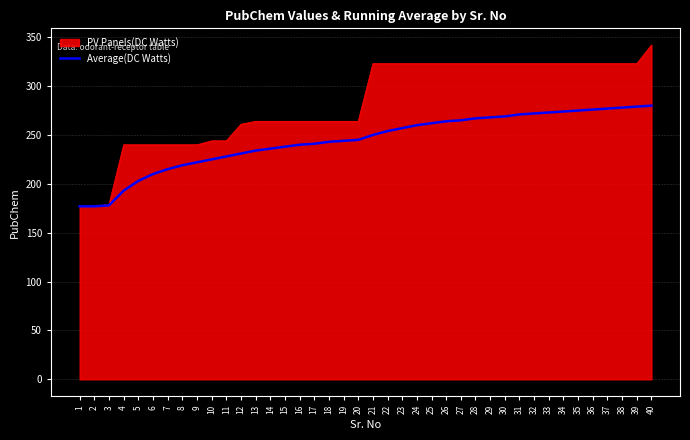

Which series has the largest range (max minus min)?

PV Panels(DC Watts)